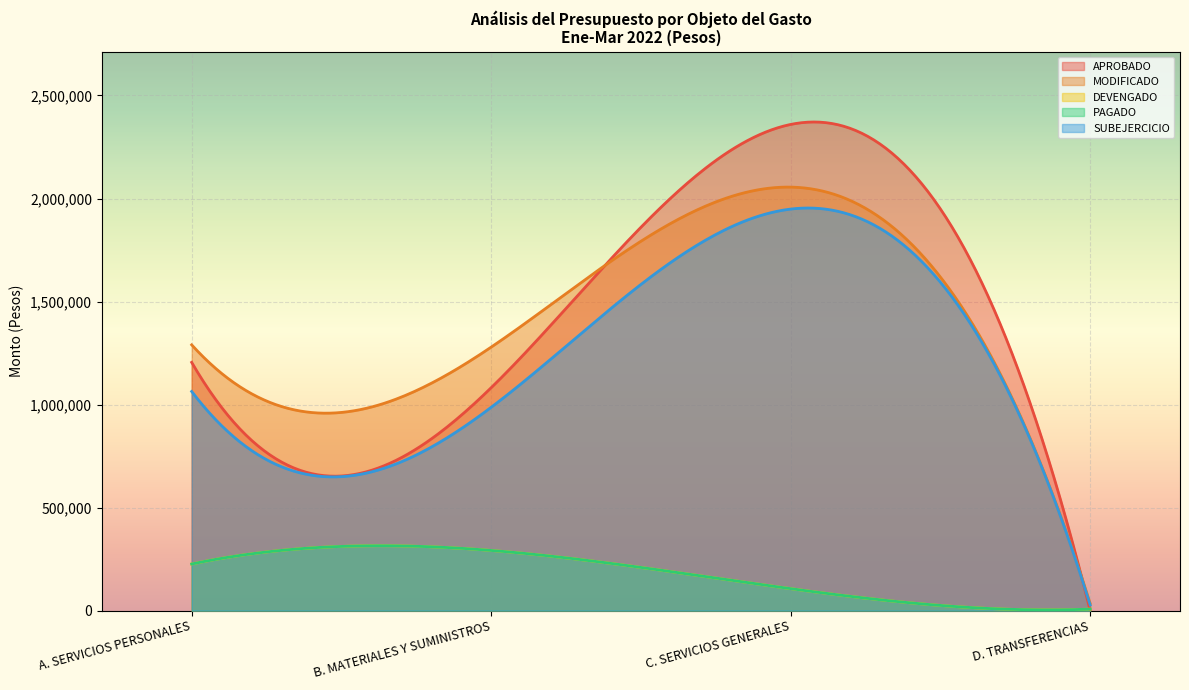

How many values in the MODIFICADO series exceed 35000?

3